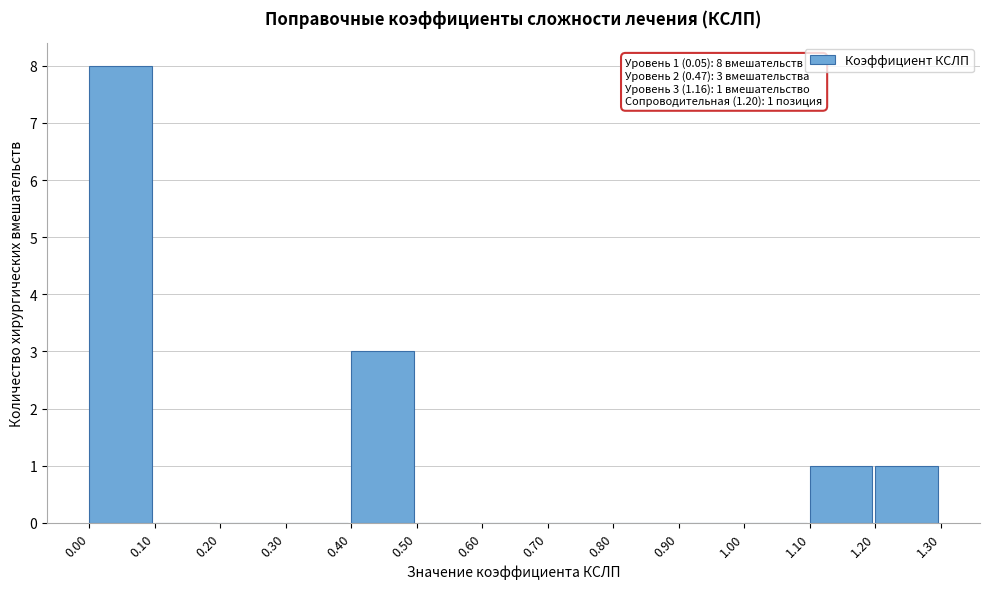

Over which range of the x-axis is the bar tallest?

0.00 to 0.10